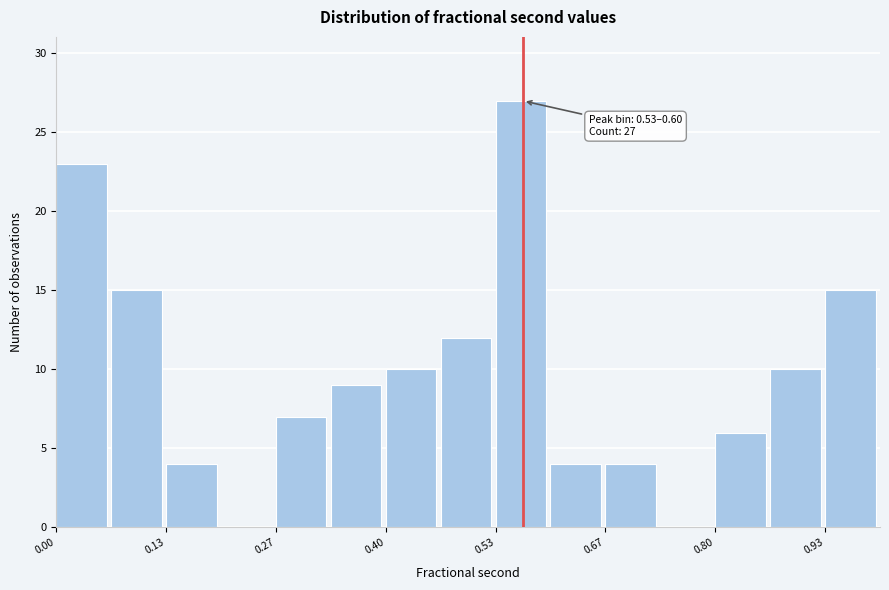

Read against the x-axis, roughly where is the centre of the tallest bar?

0.56